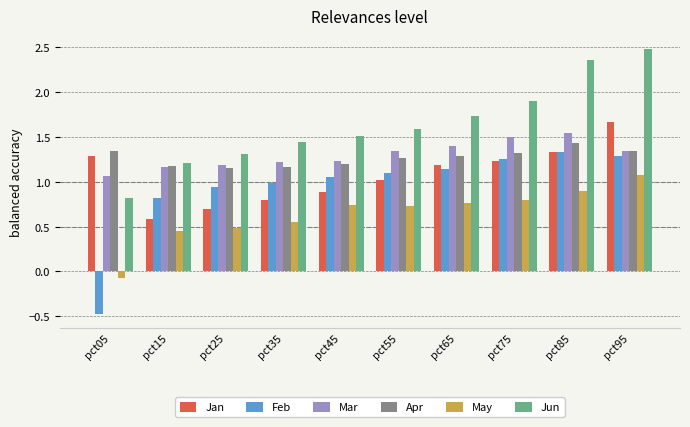

At which label is Jun closest to 1?

pct05